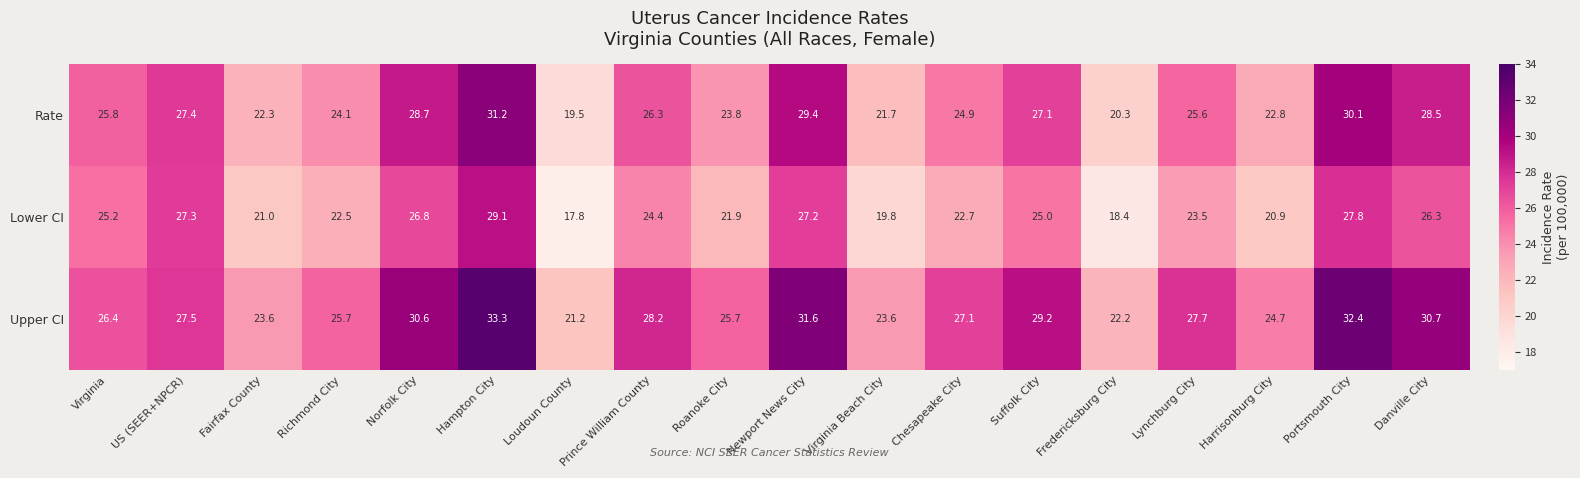

The Rate series shows 8.0 at Lynchburg City. True or false?

False